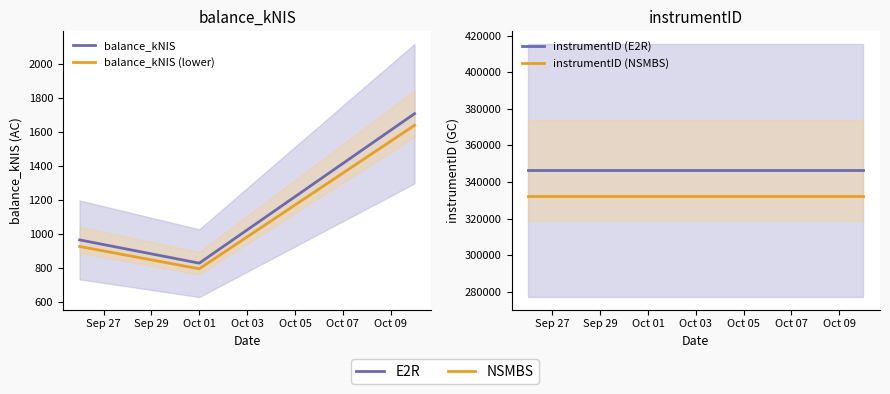

What is the value of the instrumentID (NSMBS) point at the 3rd from the left?

332436.5